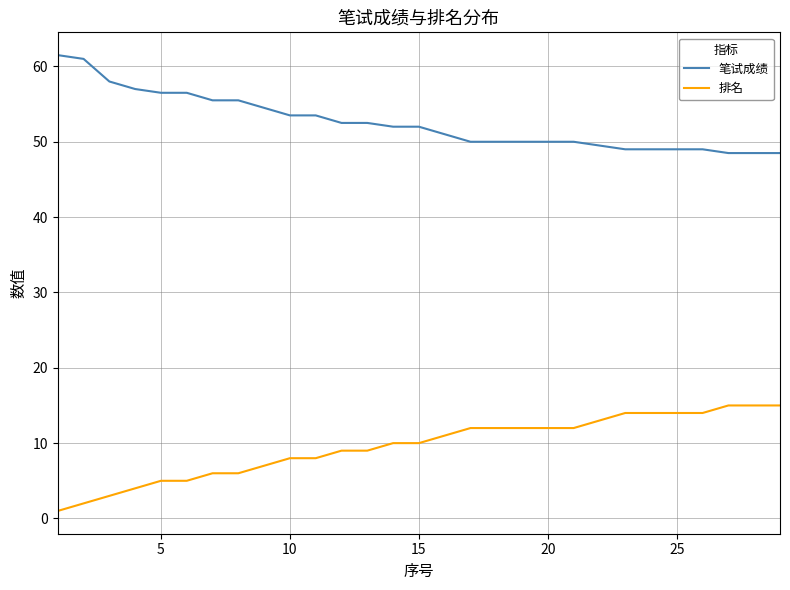

Does the chart display data point markers on the line(s)?

No